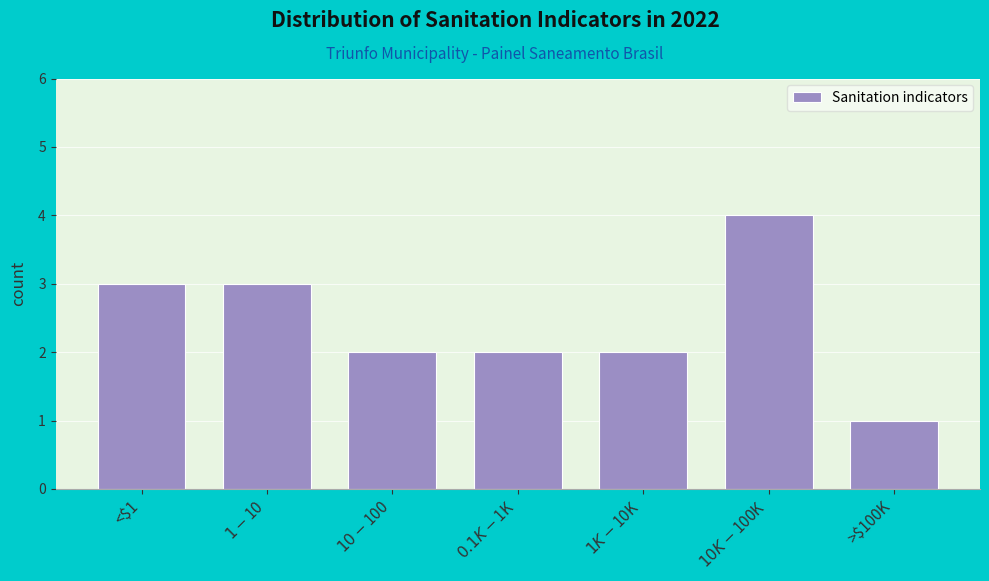

Reading left to right, list all the values displayed in this chart.

3	3	2	2	2	4	1